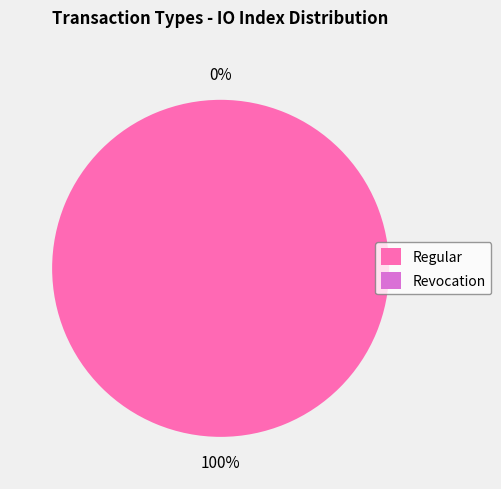

Which category has the biggest portion of the pie?

Regular